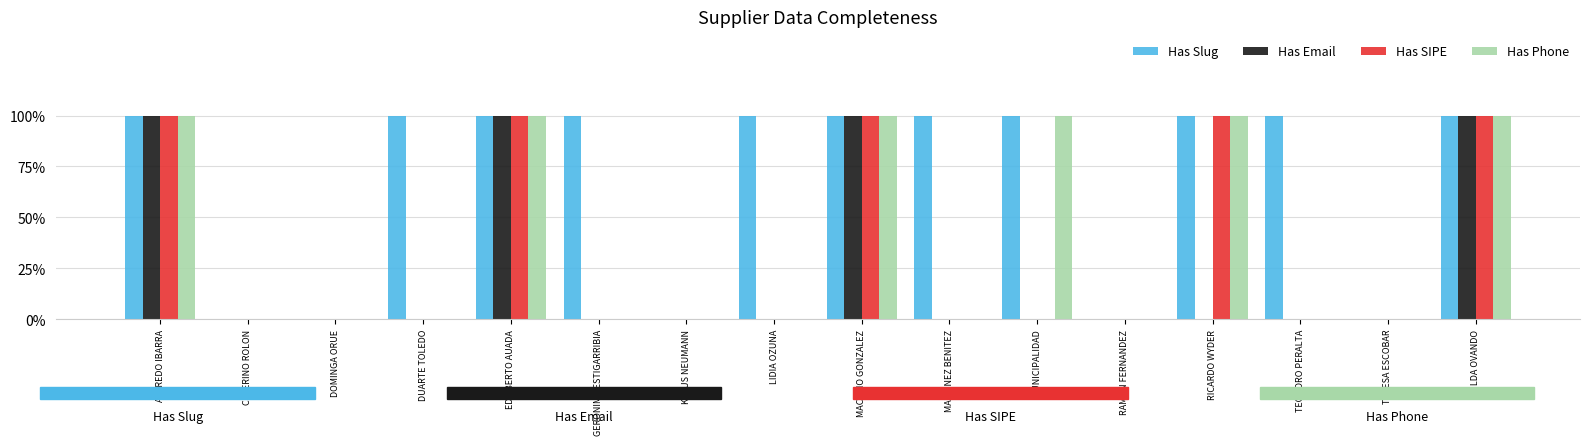

At which label is Has Email closest to 0?

CEFERINO ROLON